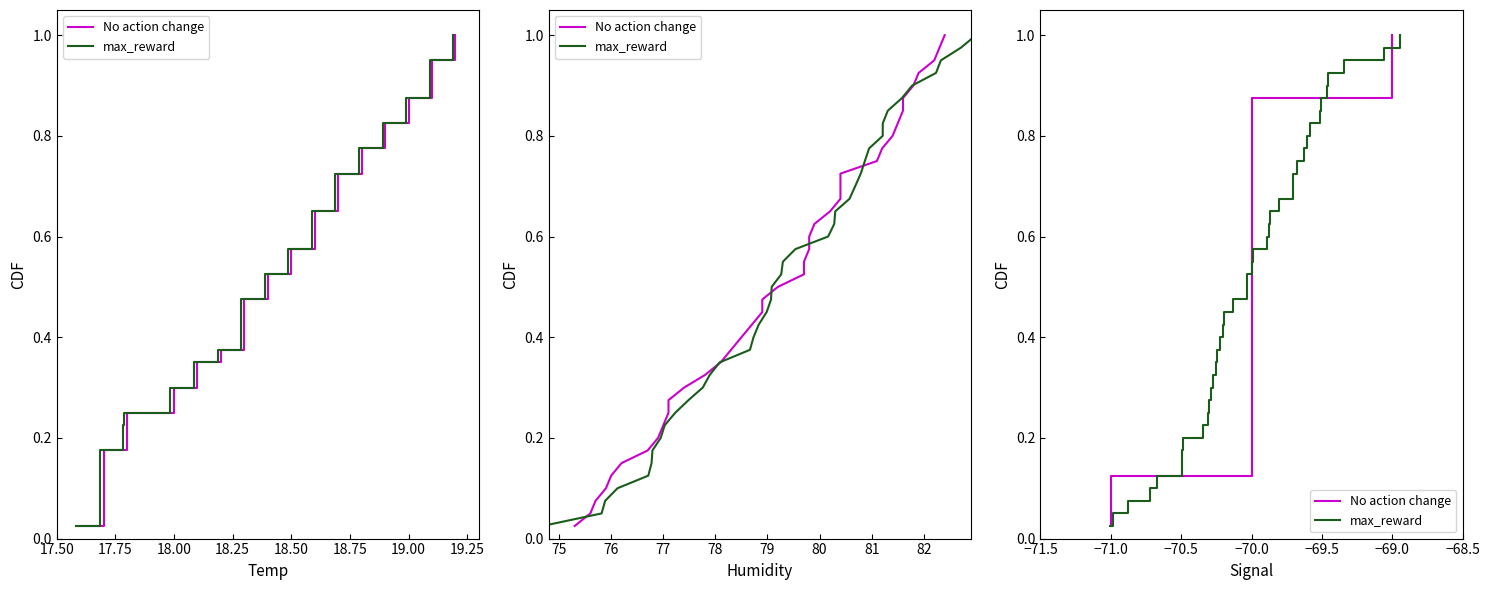

Is this an area chart (filled region under the line)?

No